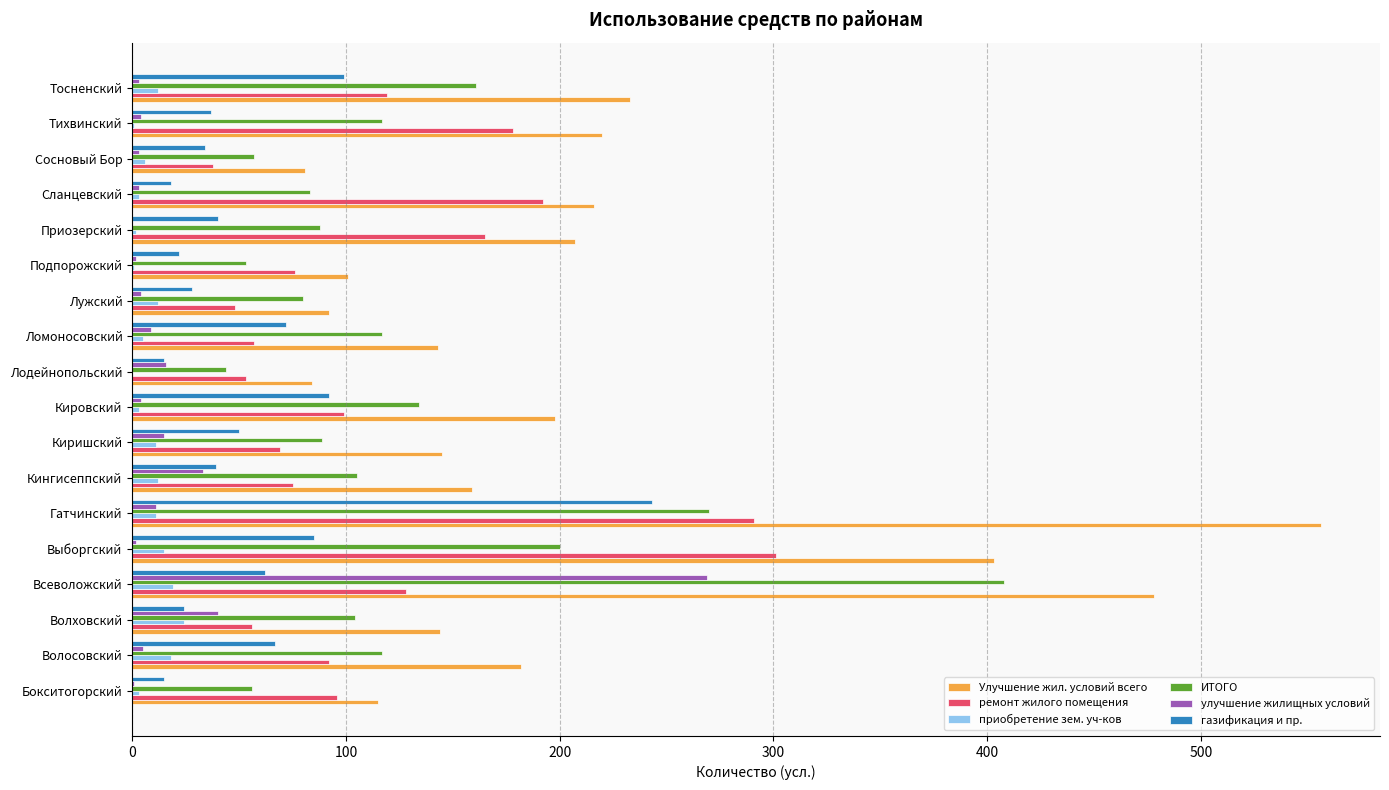

The value of ремонт жилого помещения at Лодейнопольский is 53. True or false?

True